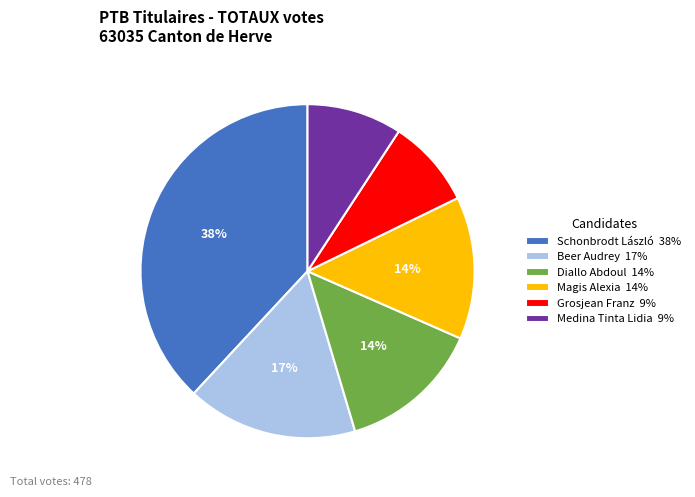

True or false: Magis Alexia accounts for 14% of the total.

True